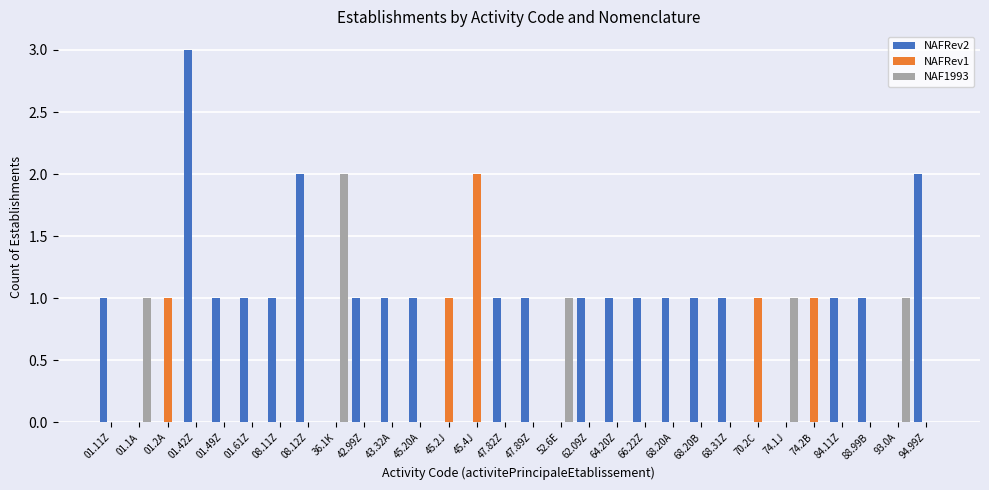

True or false: NAFRev1 has a value of 1 at 01.2A.

True